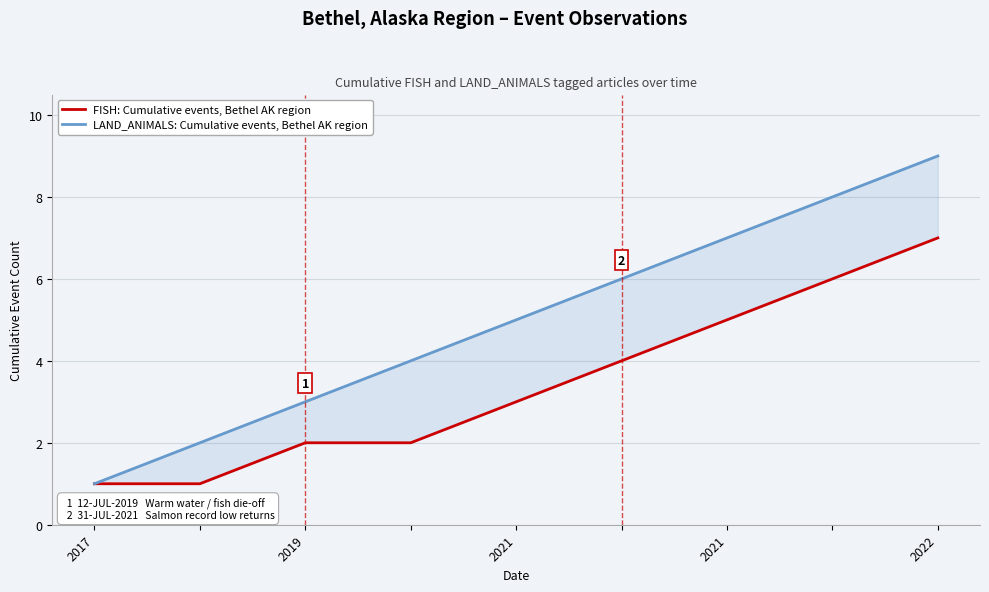

Is it true that LAND_ANIMALS: Cumulative events, Bethel AK region equals 4 at 2022?

False